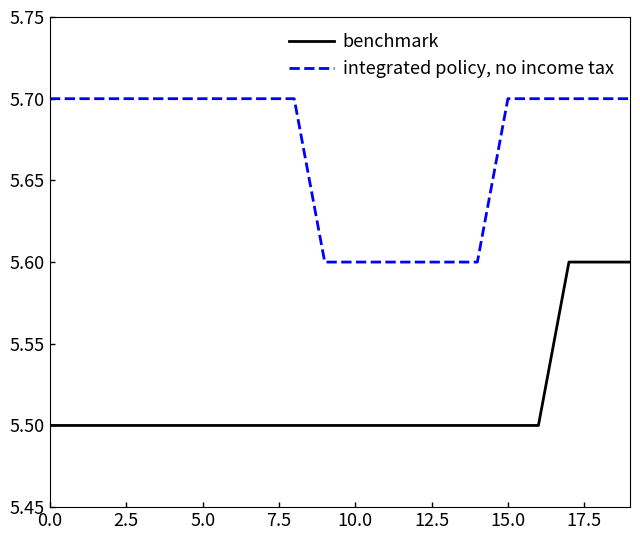

List the series in order of their peak value, lowest first.

benchmark, integrated policy, no income tax